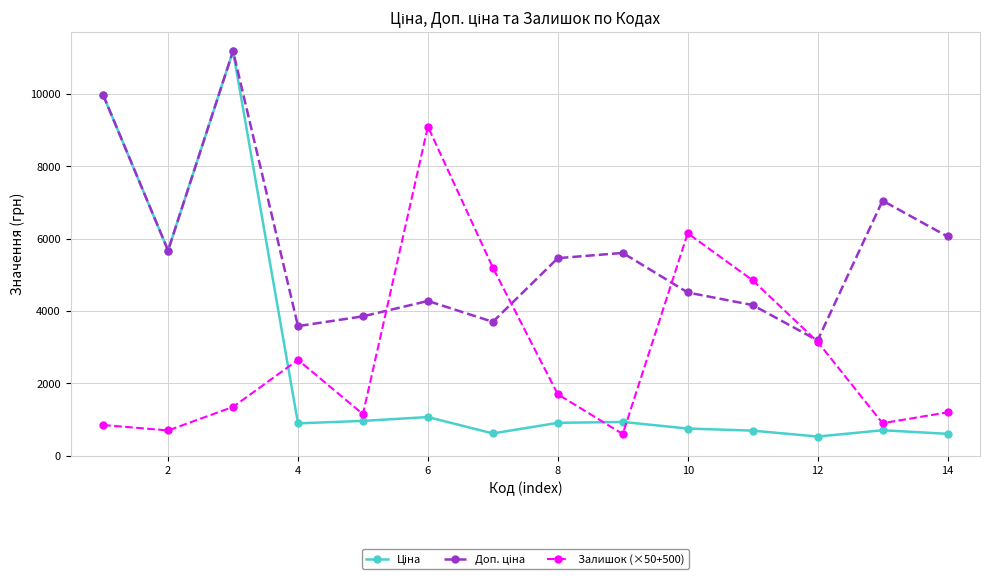

What is the value of the Залишок (×50+500) point at the 13th from the left?

900.0